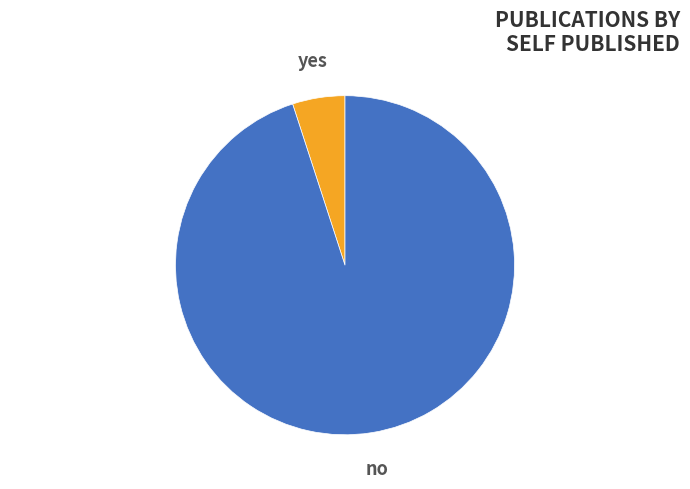

Is it true that no is 82% of the pie?

False